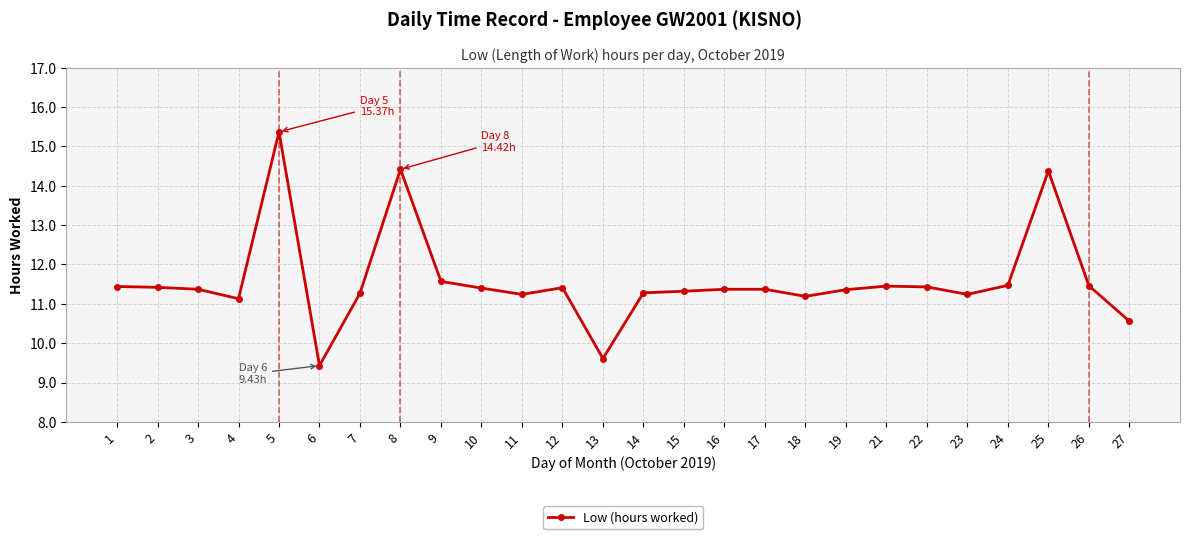

What is the sum of all values?

301.0